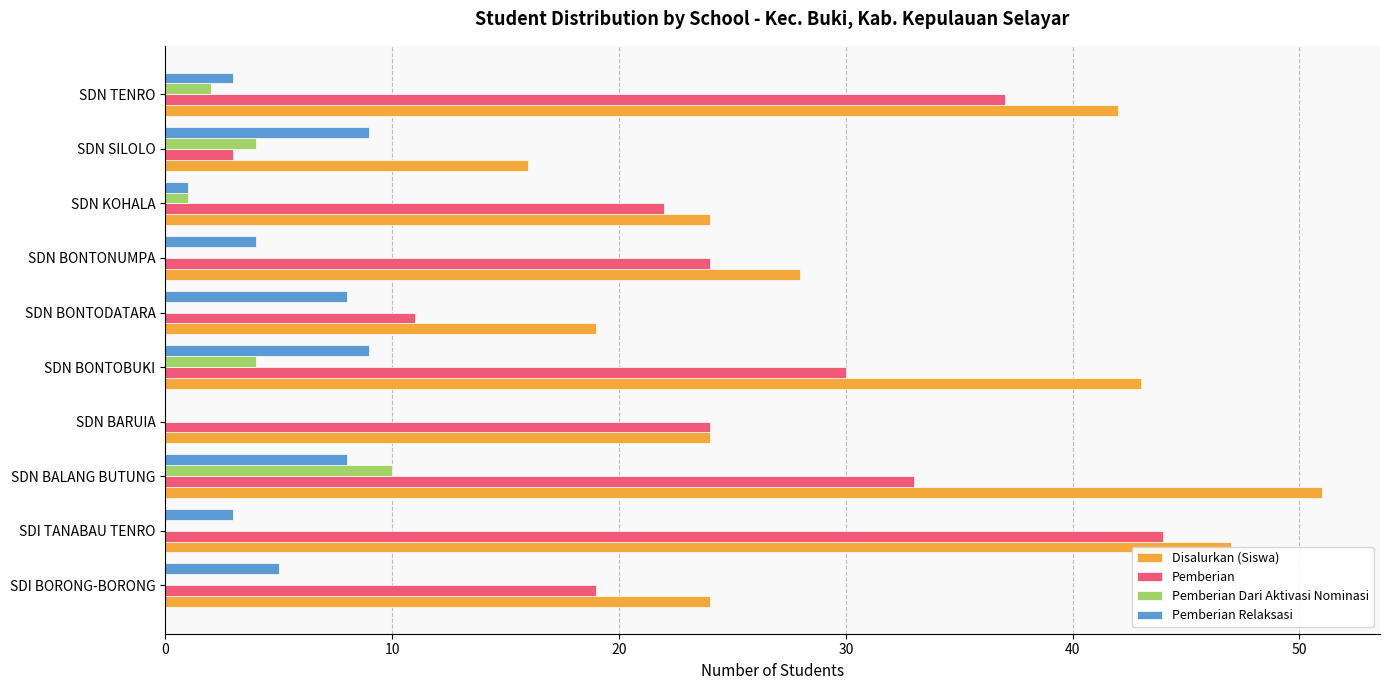

What is the highest value of the Pemberian series?

44